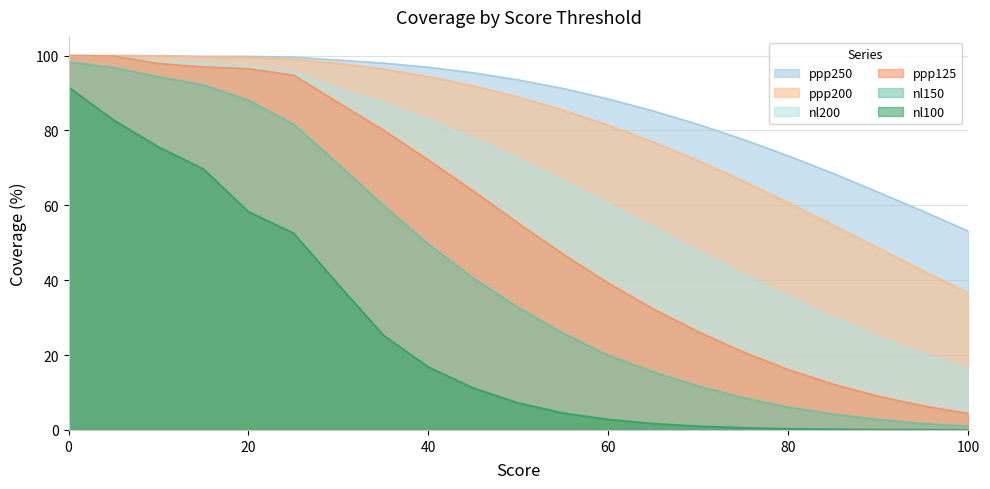

True or false: nl200 has a value of 46.6 at 35.

False